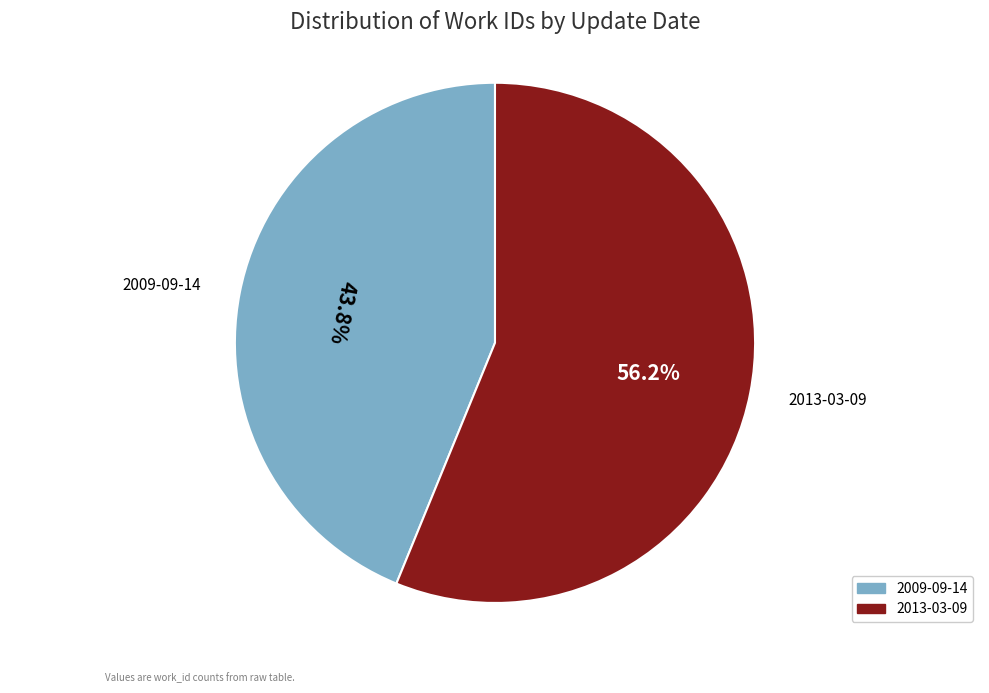

Approximately how many times larger is the value at 2009-09-14 compared to 2013-03-09?

0.8